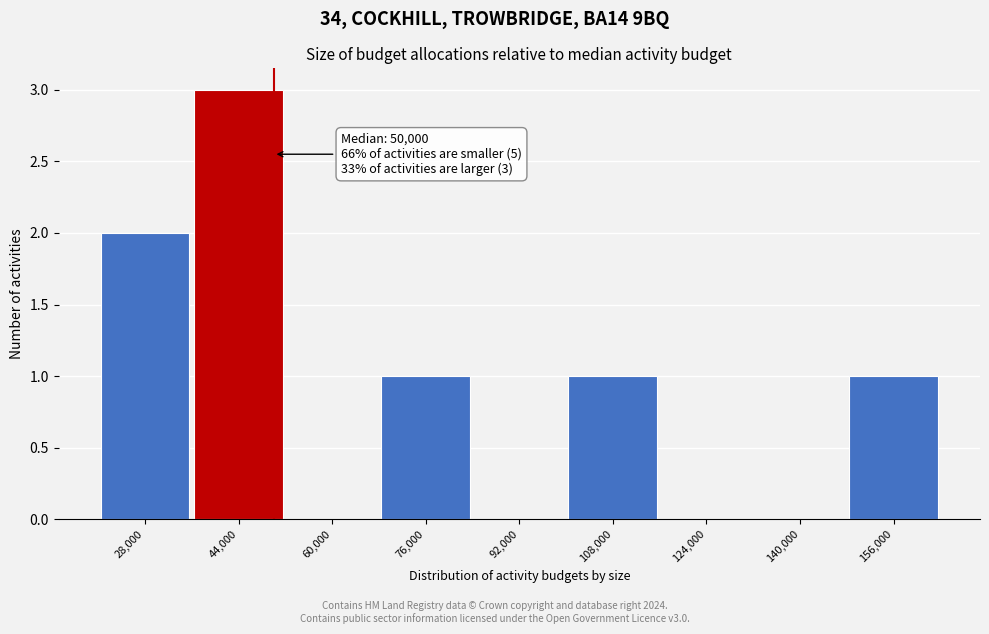

Which range on the x-axis has the tallest bar?

36000 to 52000